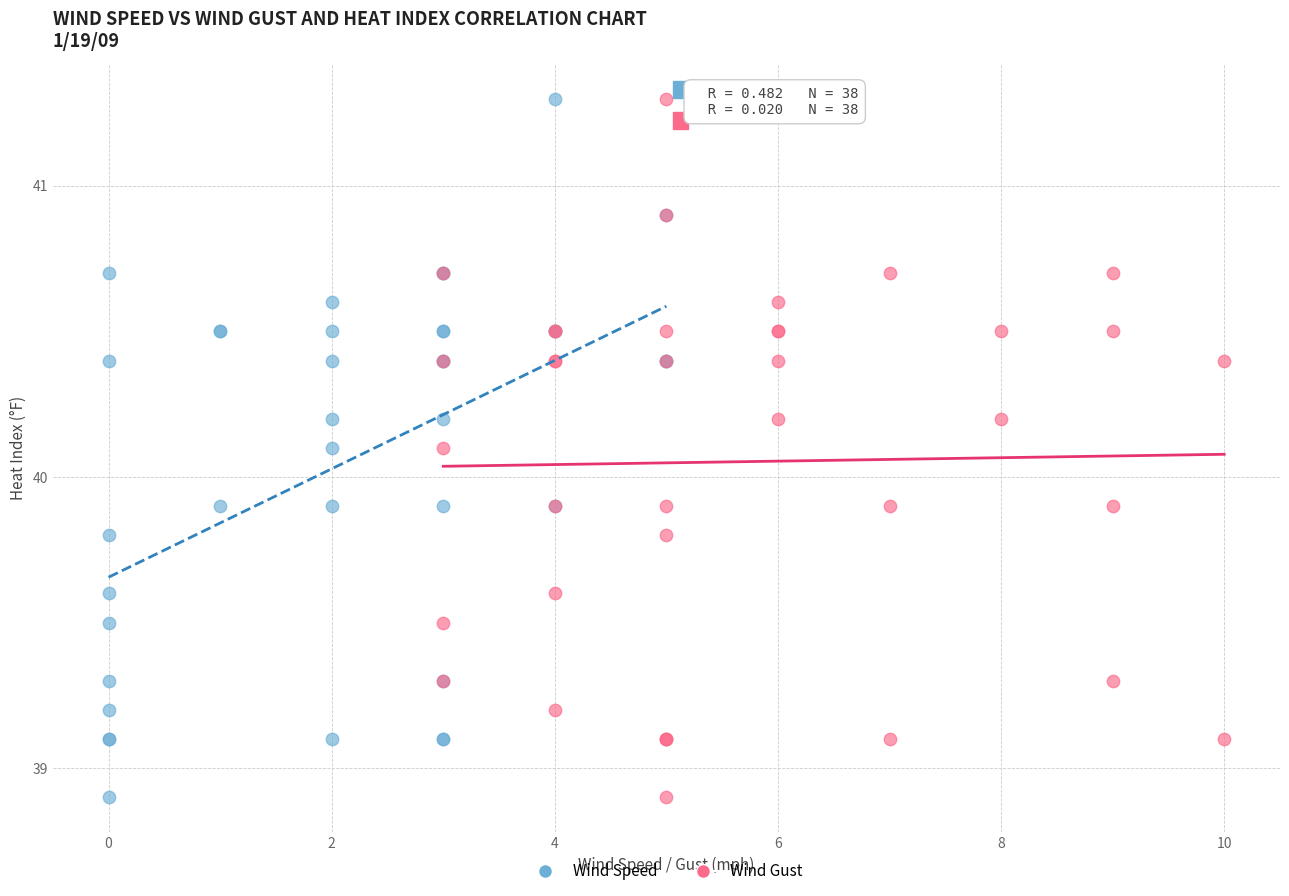

What are all the series names shown in the legend?

Wind Speed, Wind Gust